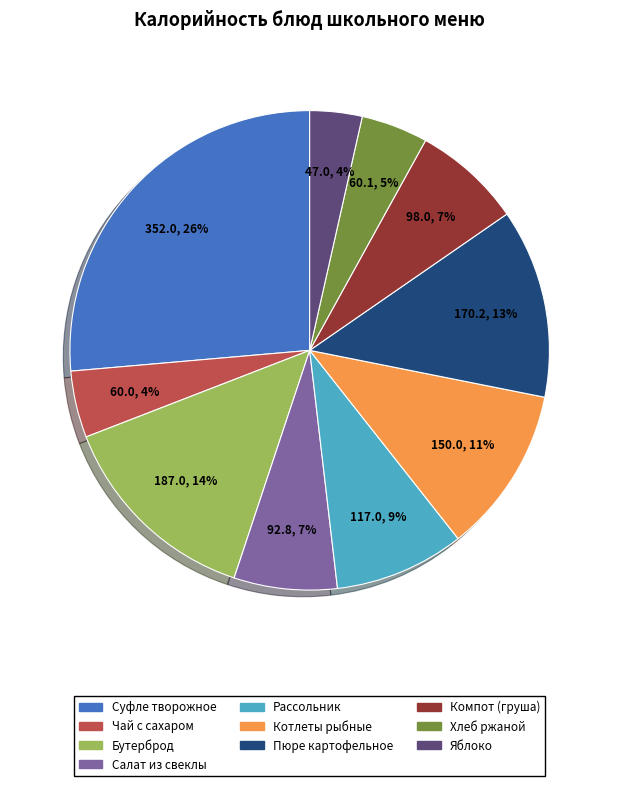

What is the largest slice in the pie chart?

Суфле творожное